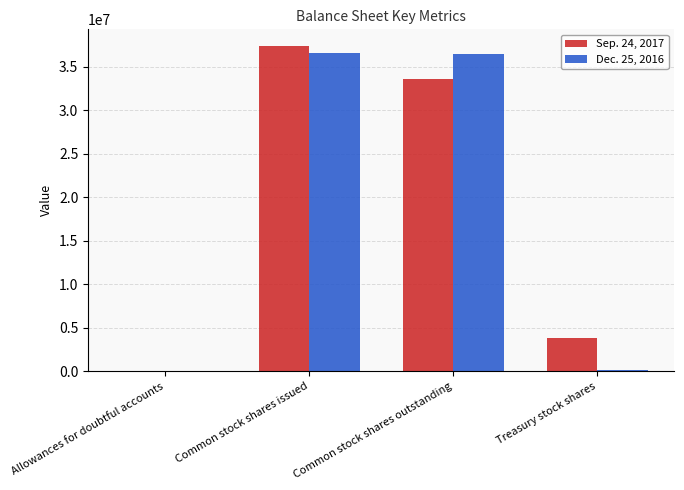

At which label does Sep. 24, 2017 first exceed 33550000?

Common stock shares issued